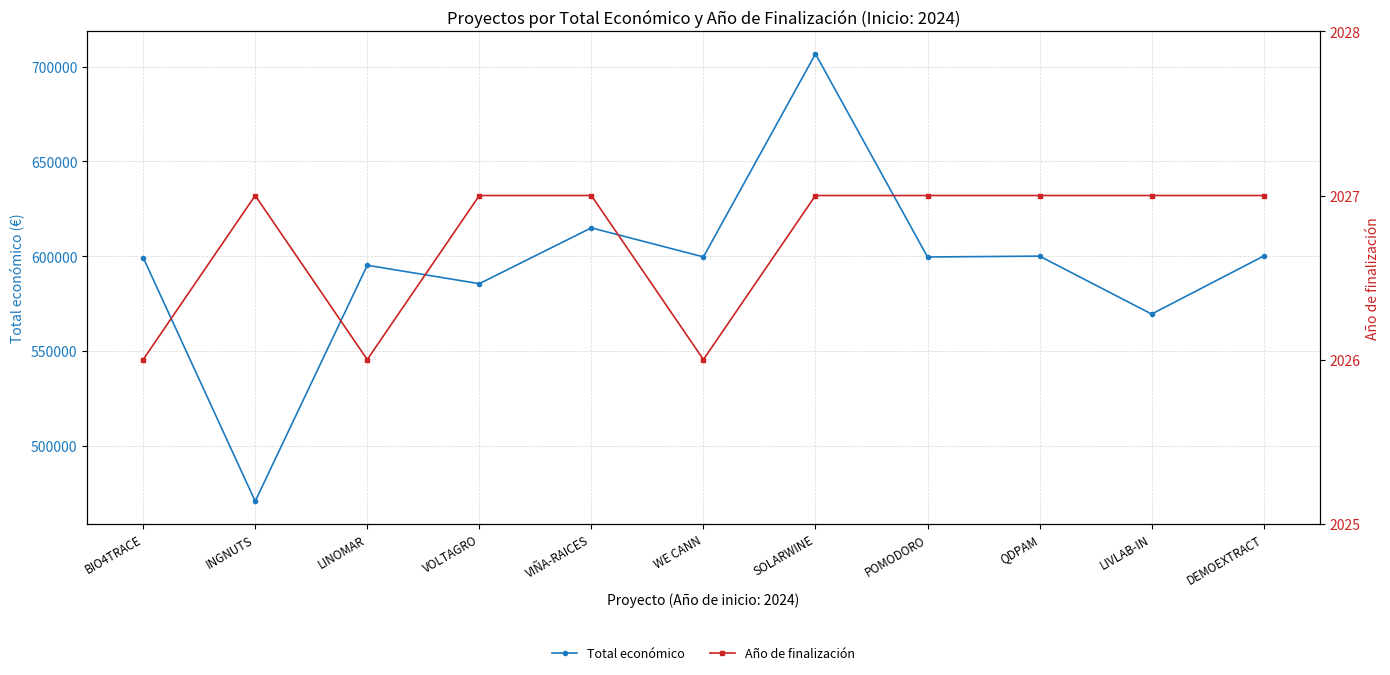

Reading left to right, transcribe all the data shown in this chart.

Total económico: BIO4TRACE=599262	INGNUTS=470675	LINOMAR=595173	VOLTAGRO=585460	VIÑA-RAICES=614907	WE CANN=599584	SOLARWINE=706697	POMODORO=599540	QDPAM=599986	LIVLAB-IN=569416	DEMOEXTRACT=600043
Año de finalización: BIO4TRACE=2026	INGNUTS=2027	LINOMAR=2026	VOLTAGRO=2027	VIÑA-RAICES=2027	WE CANN=2026	SOLARWINE=2027	POMODORO=2027	QDPAM=2027	LIVLAB-IN=2027	DEMOEXTRACT=2027